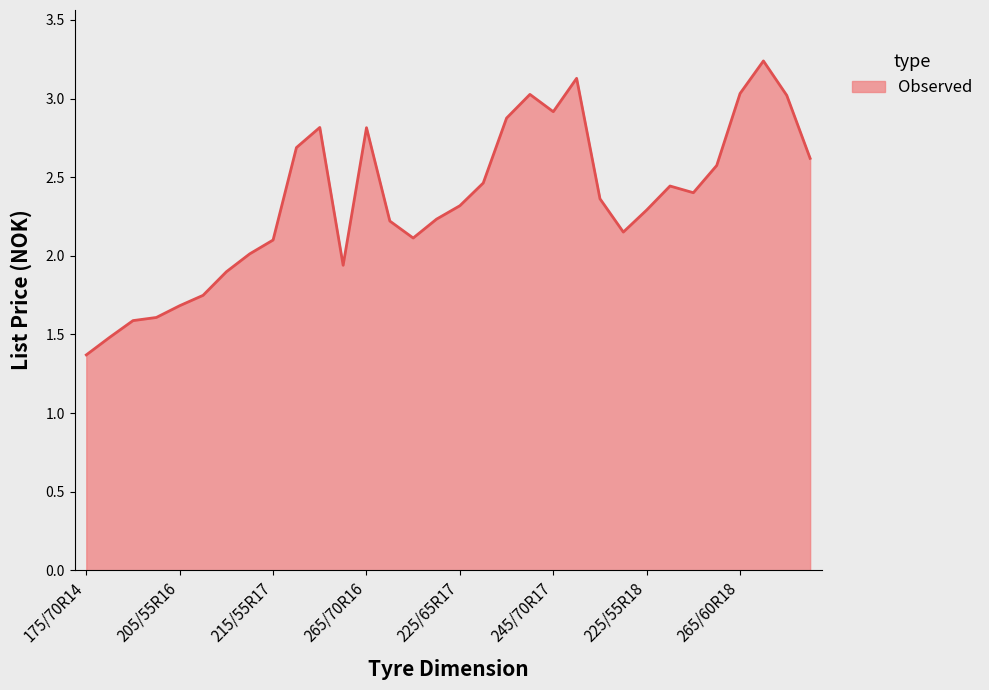

True or false: there are more than 2 points higher than both neighbors.

True